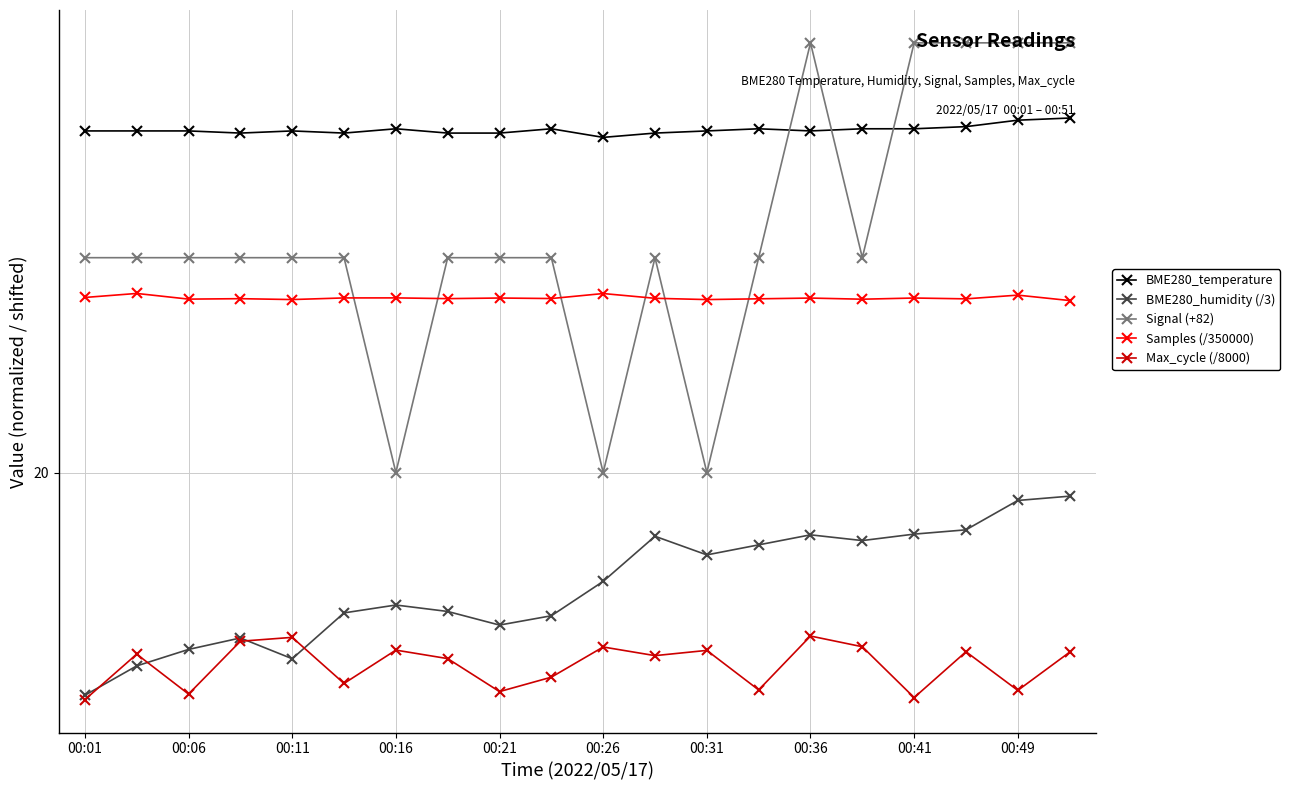

Does the chart have visible grid lines?

Yes